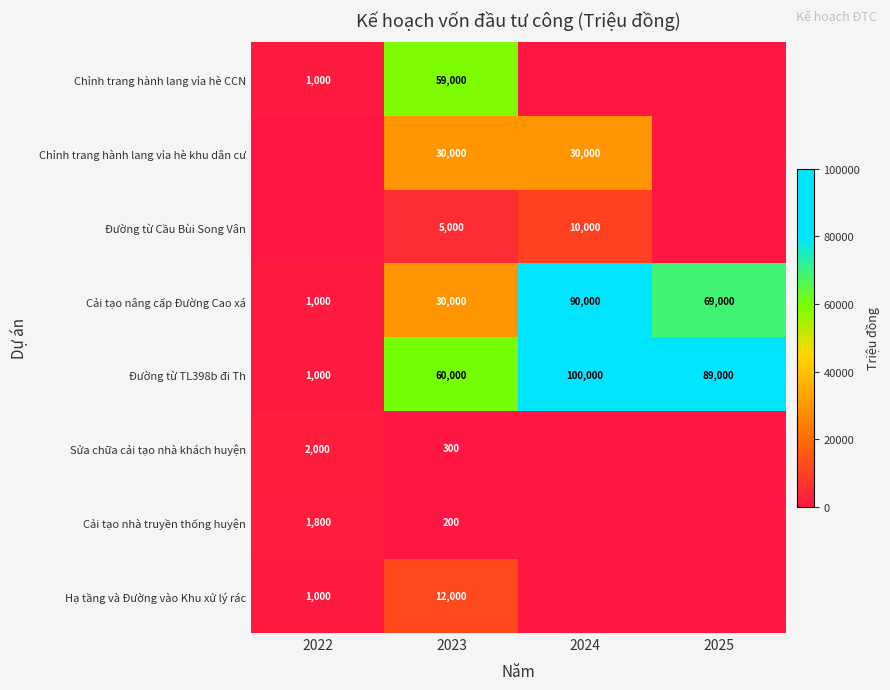

At which label does Cải tạo nâng cấp Đường Cao xá reach its peak?

2024